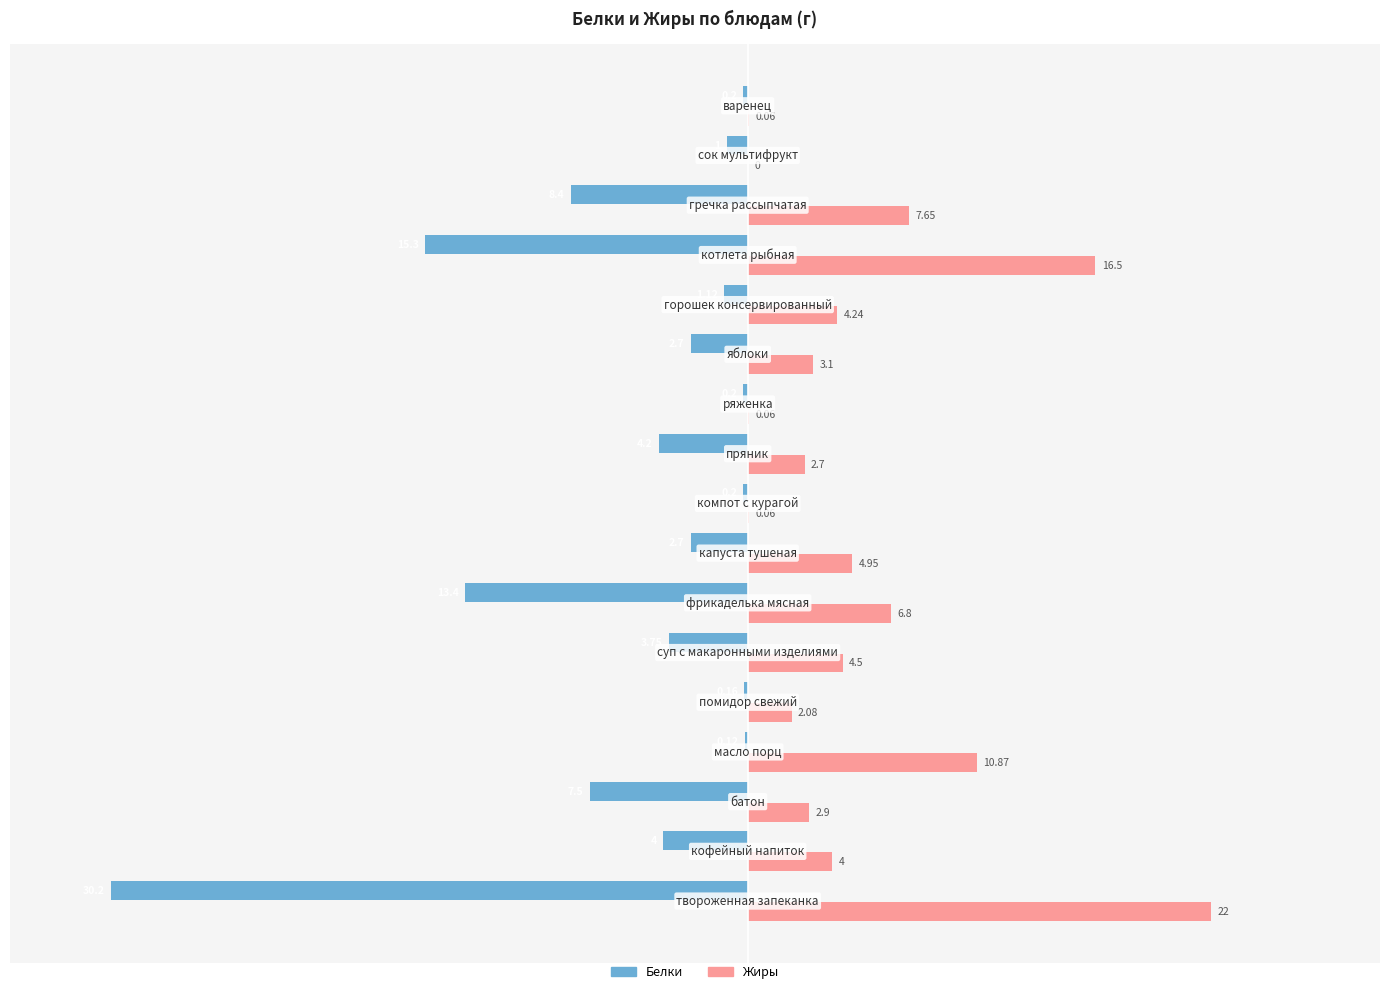

What are all the series names shown in the legend?

Белки, Жиры